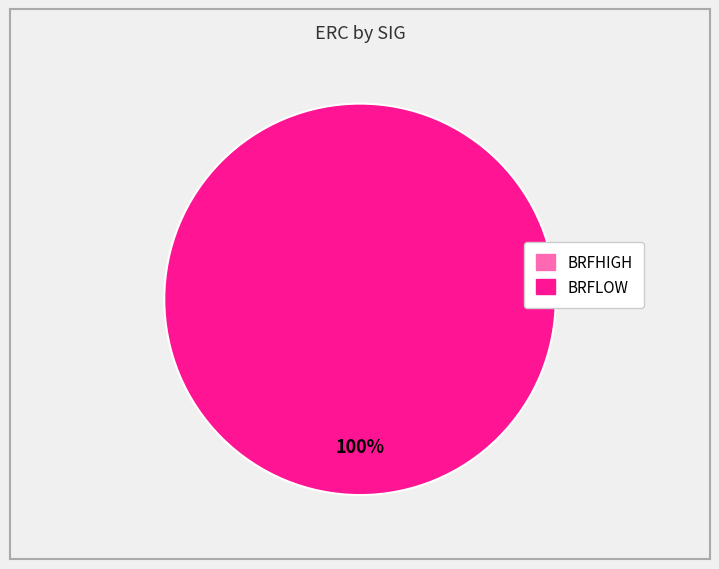

True or false: BRFLOW accounts for 100% of the total.

True